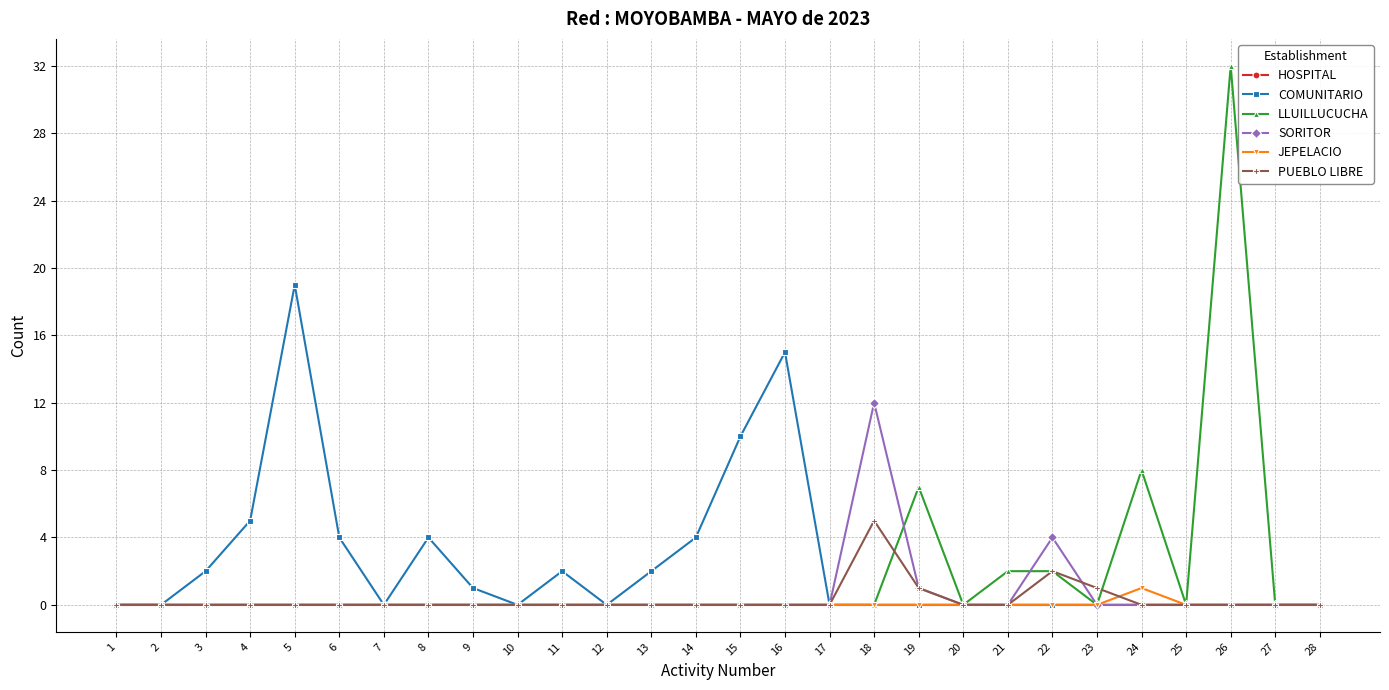

Which series has the widest spread of values?

LLUILLUCUCHA